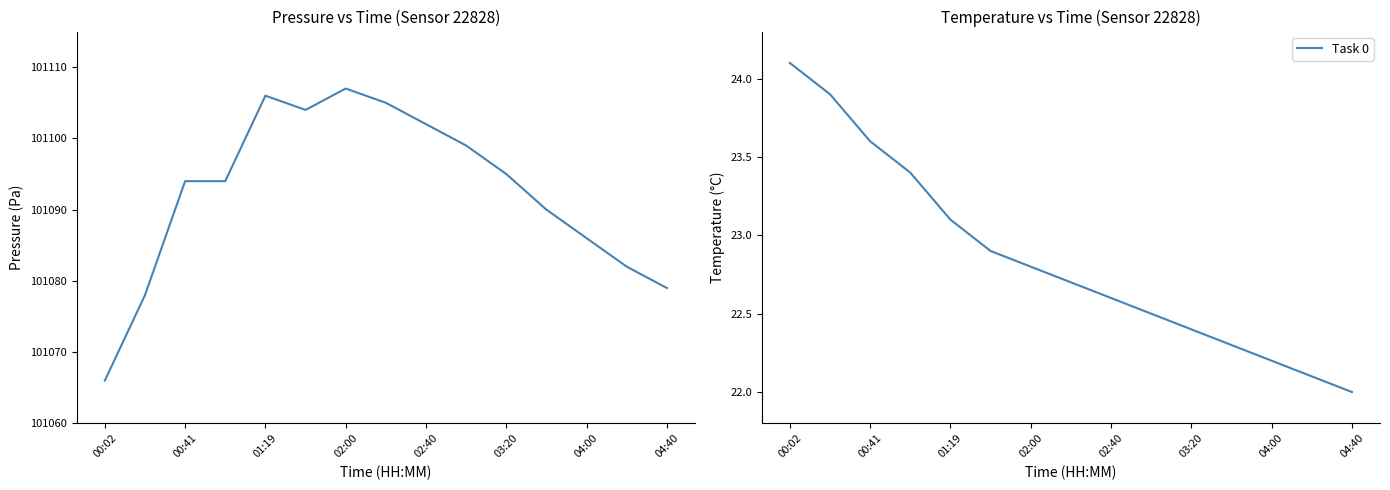

List the series in order of their overall mean, lowest first.

Task 0, pressure